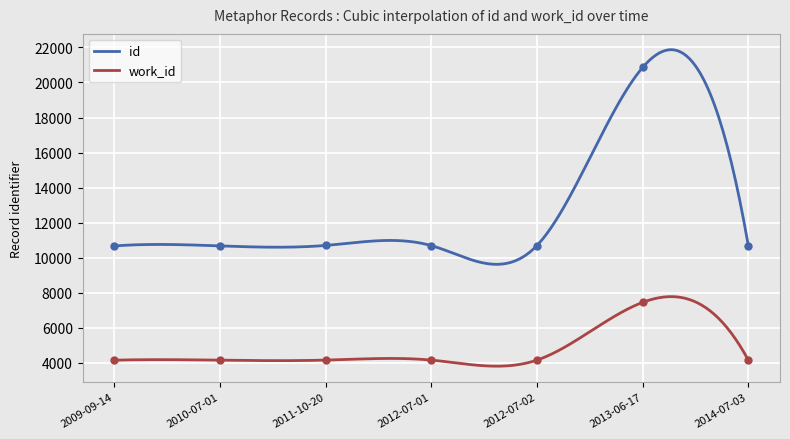

Which series contains the highest Y value?

id